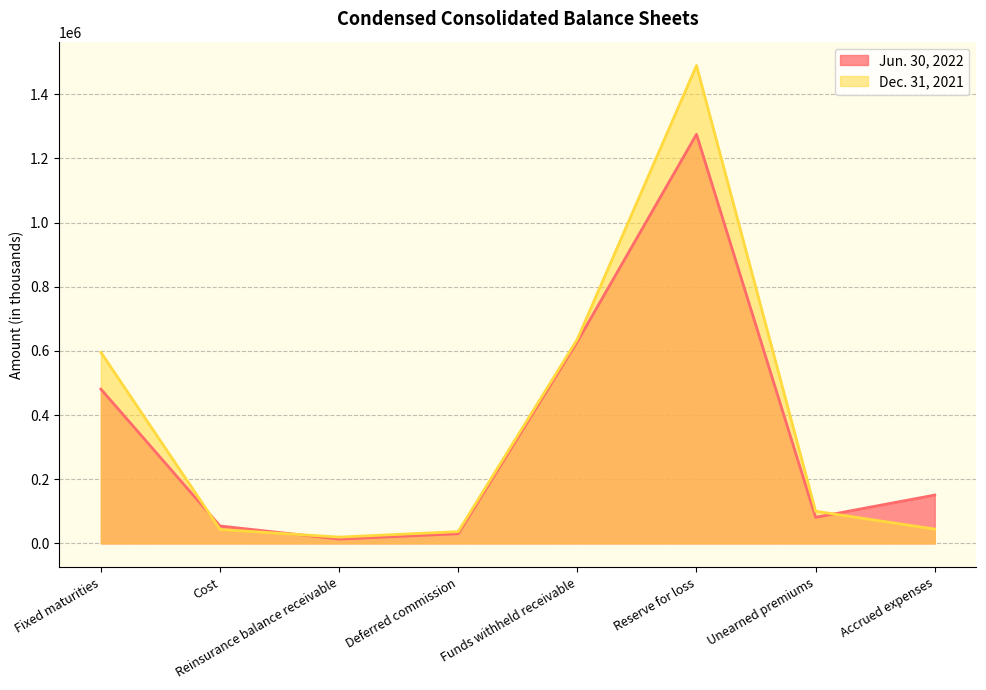

Between which two adjacent categories do Jun. 30, 2022 and Dec. 31, 2021 first intersect?

Fixed maturities and Cost